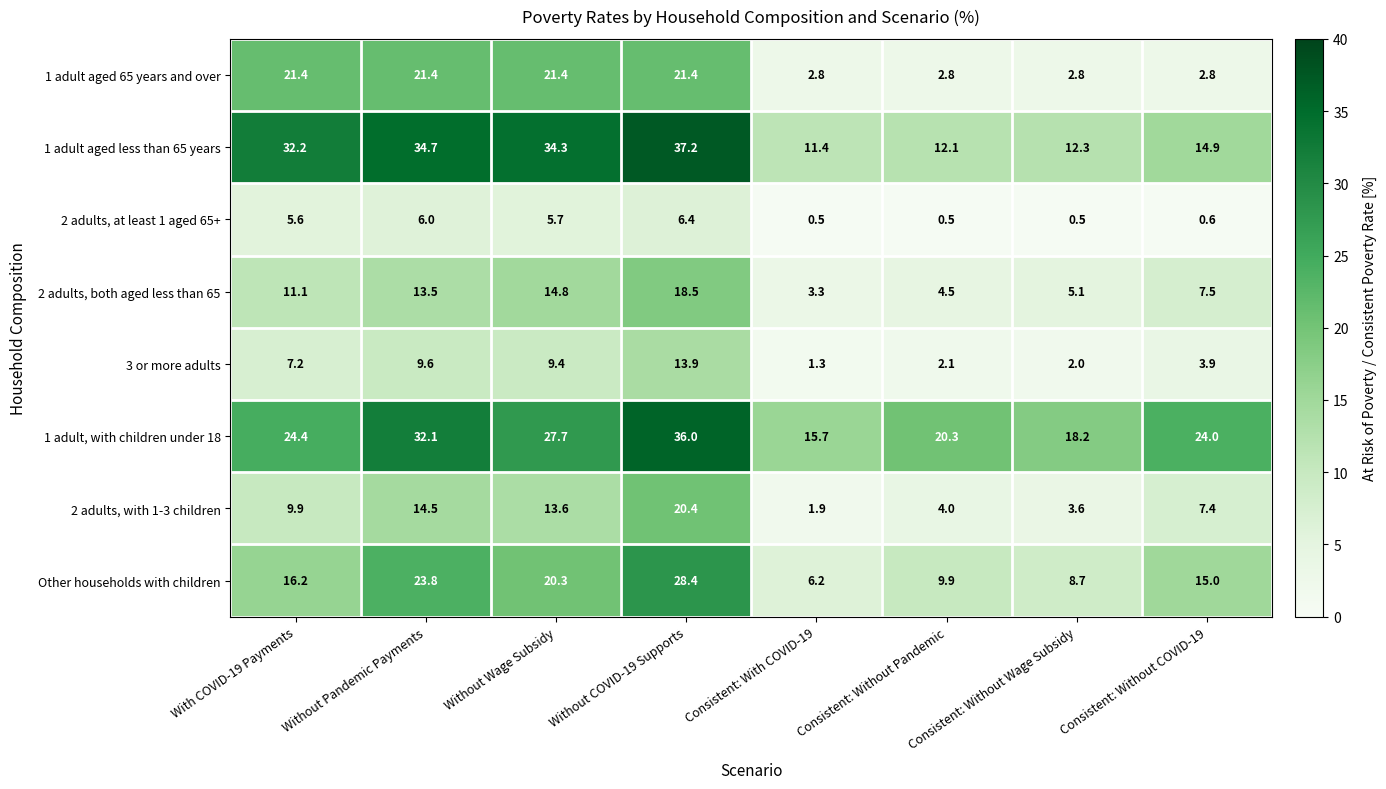

Where does the 2 adults, with 1-3 children series first go above 9?

With COVID-19 Payments